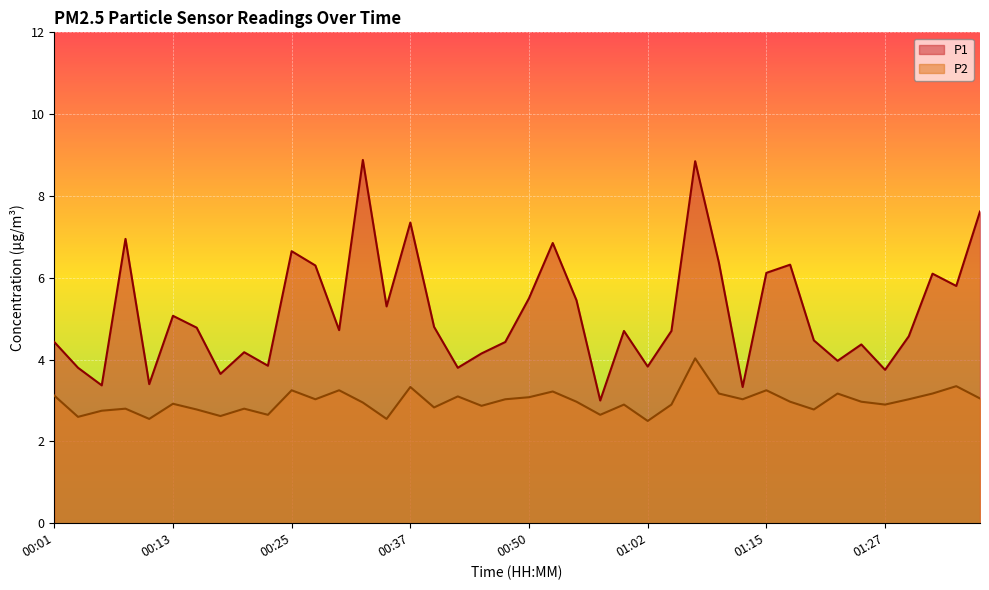

What is the label of the 26th point from the left?

01:02